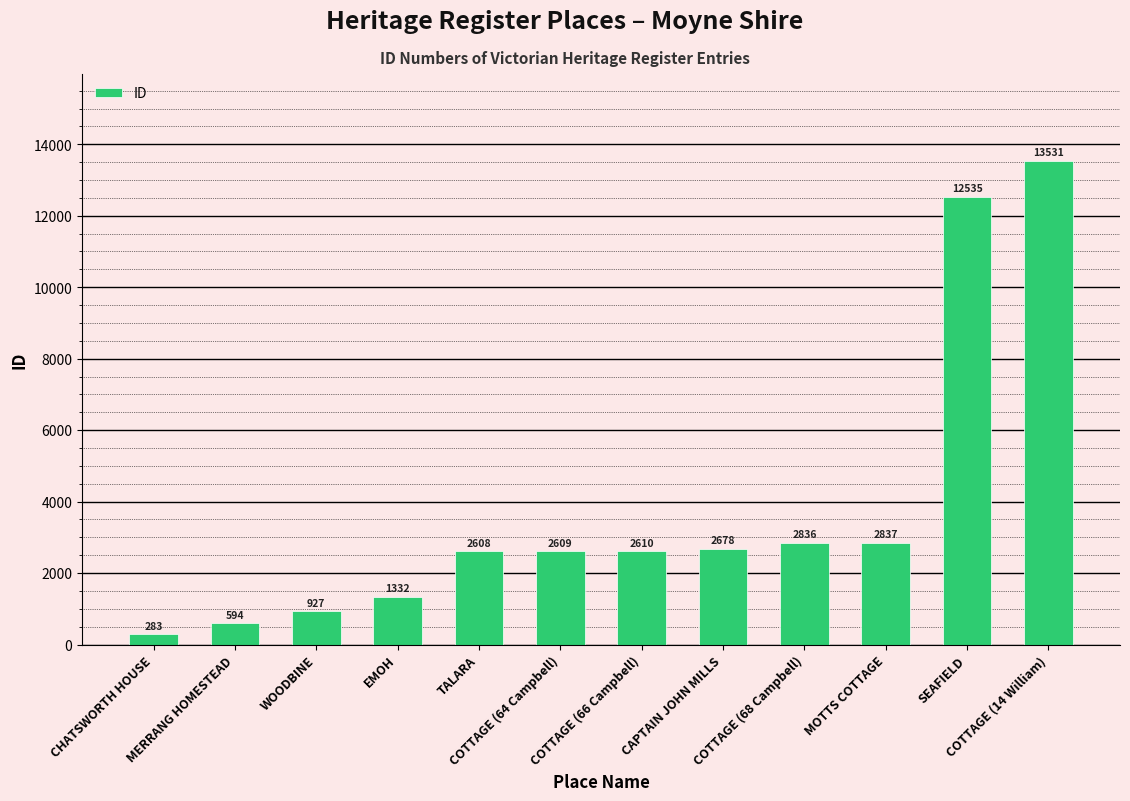

What is the change in value from EMOH to COTTAGE (64 Campbell)?

+1277